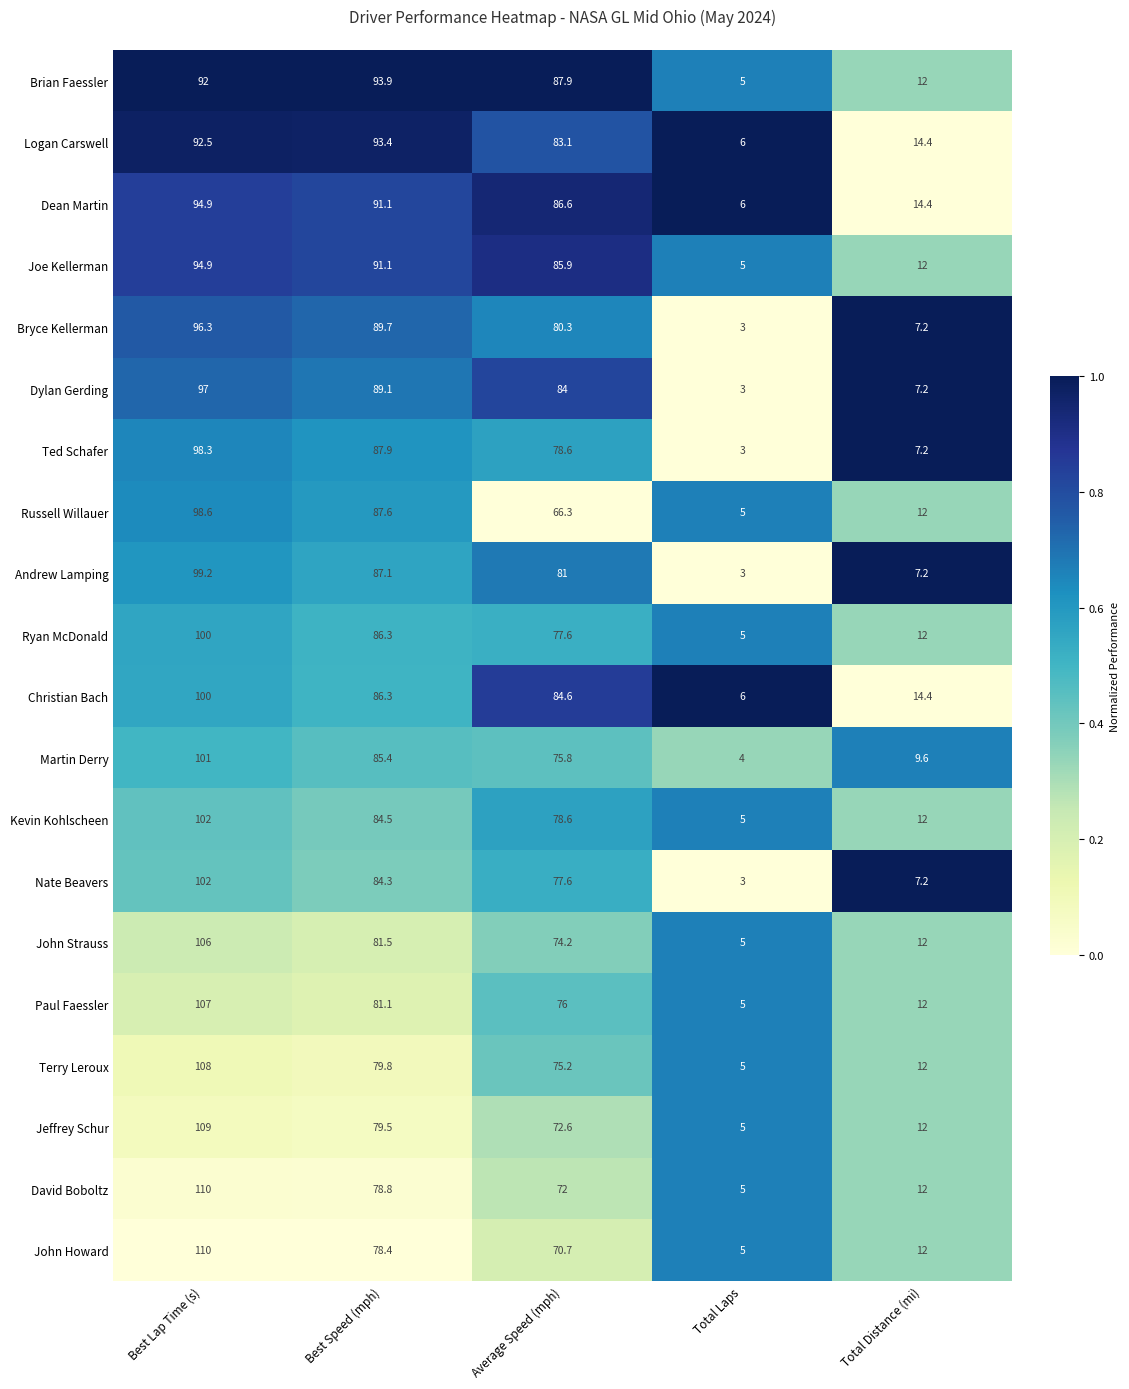

Where does the Martin Derry series first go above 75?

Best Lap Time (s)